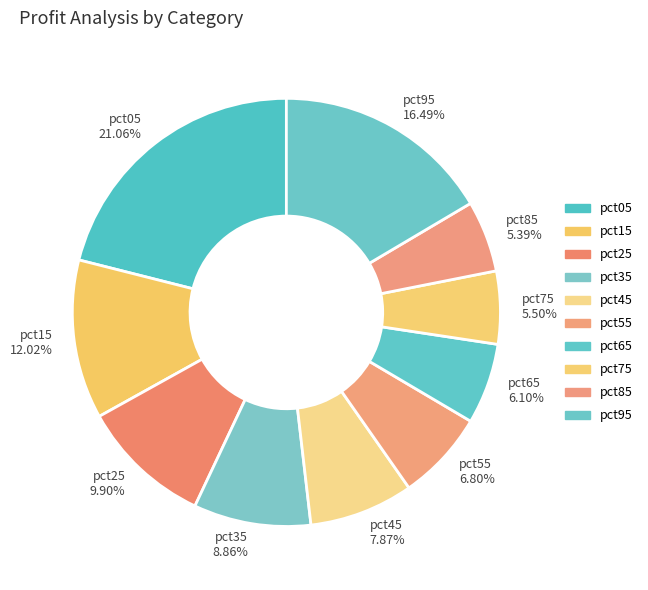

To the nearest percent, what is the difference between the pct65 and pct25 slice percentages?

4%